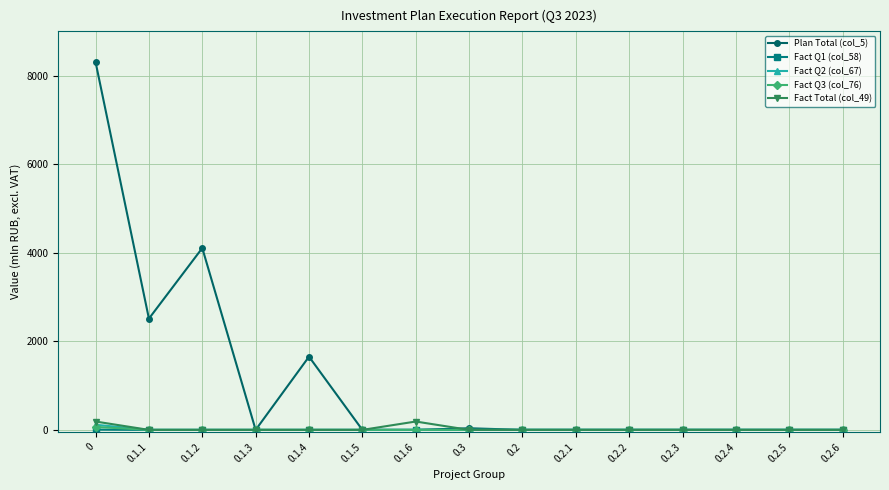

What is the label of the 12th point from the left?

0.2.3